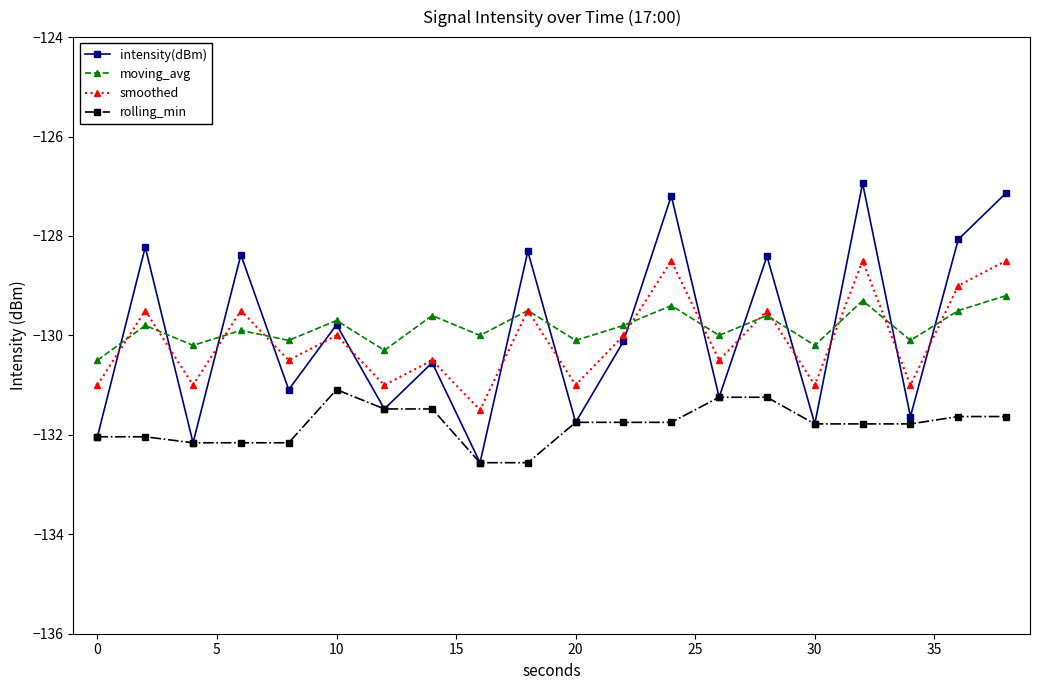

How many data points does each series have?

20